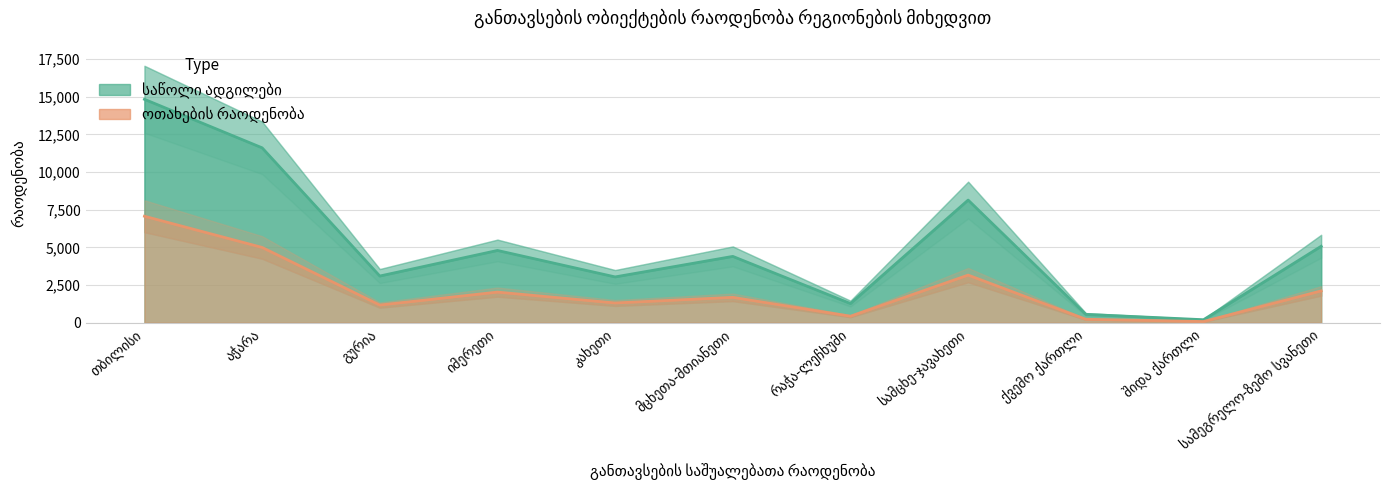

What value does the საწოლი ადგილები series have at კახეთი?

3042